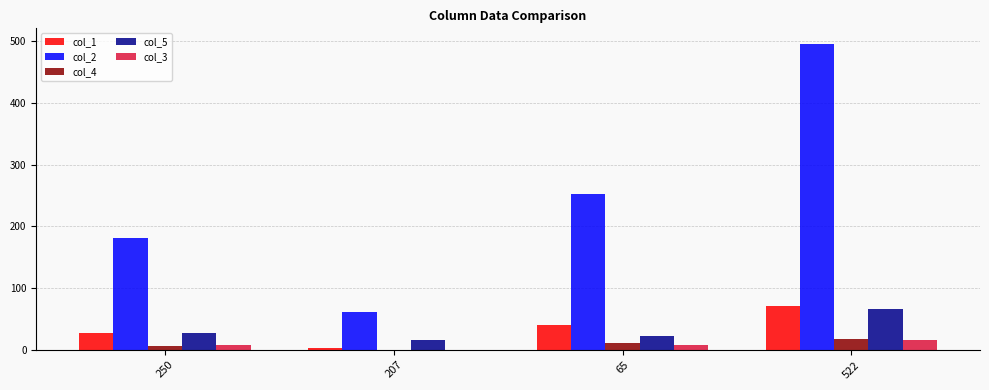

What is the sum of all col_3 values?

32.3